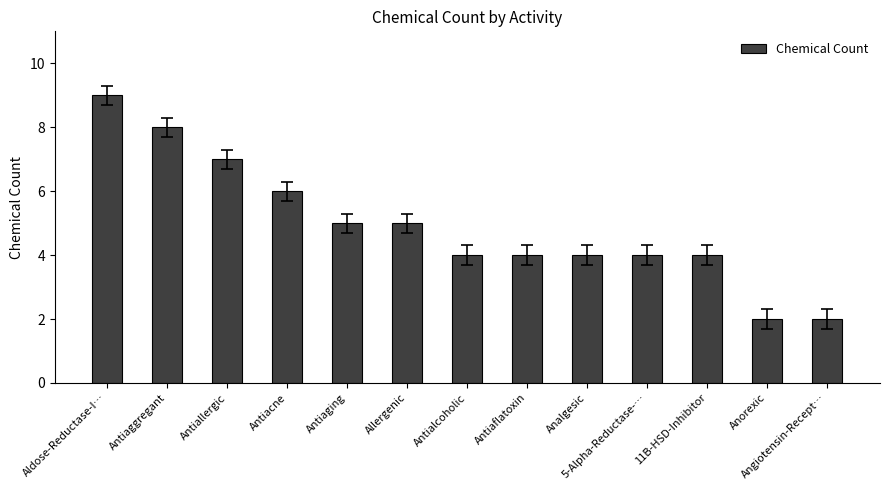

What is the approximate value at Antiaflatoxin?

4